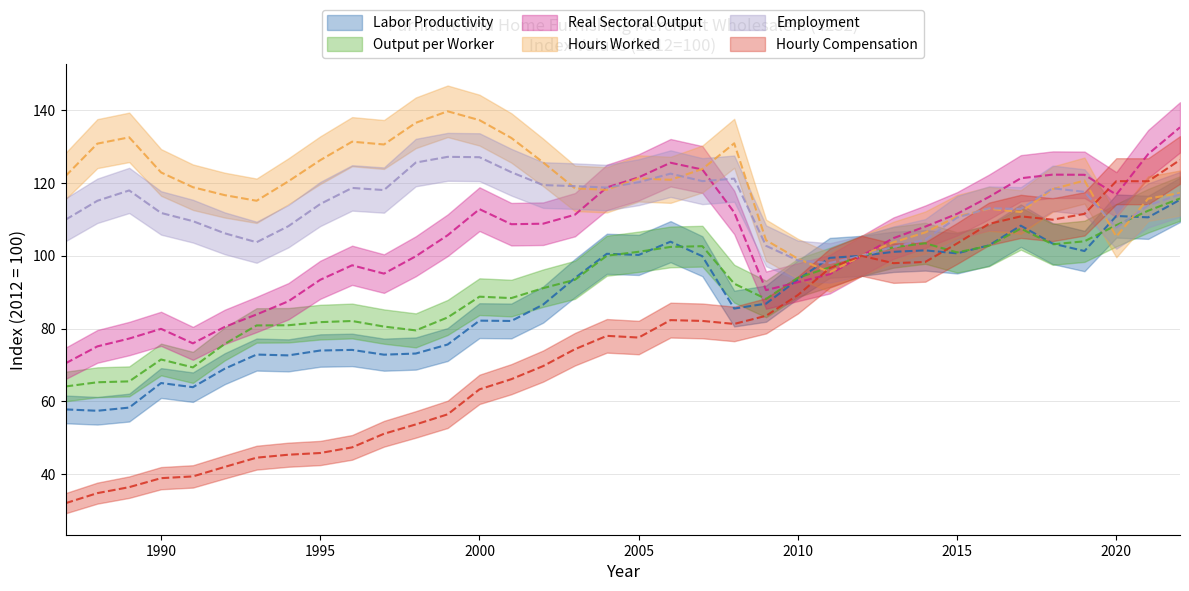

At which label does Output per Worker first exceed 93?

2003